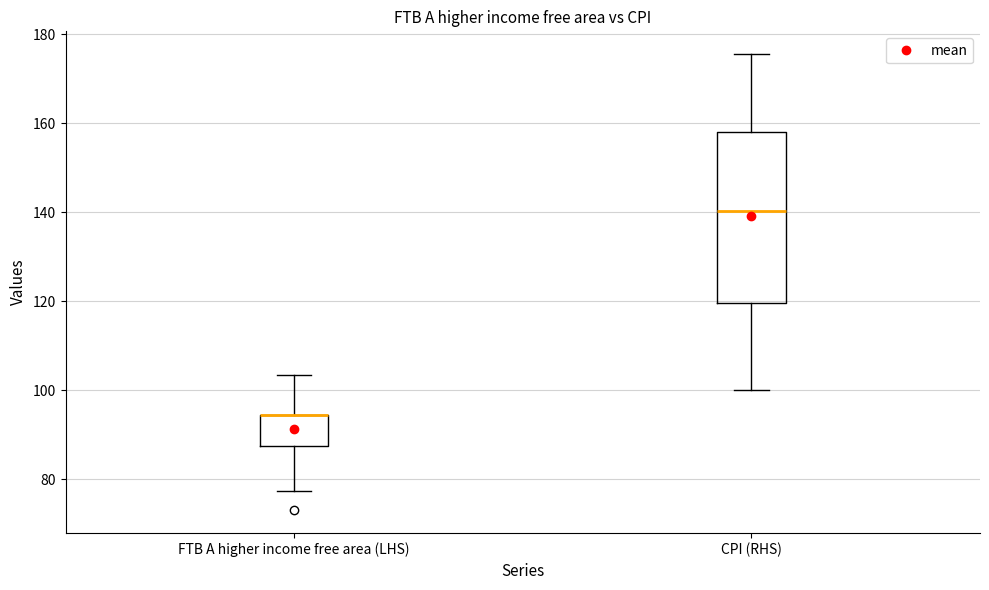

Reading left to right, transcribe this box plot: for each box, give where its median line is, the range the box spans, and where its two whiskers end, as read against the y-axis. The values are not printed on the chart, so give them approximately, as read against the axis.

FTB A higher income free area (LHS): median 94 (drawn on the box's upper edge), box 88 to 94, whiskers 78 to 104
CPI (RHS): median 140, box 120 to 158, whiskers 100 to 176